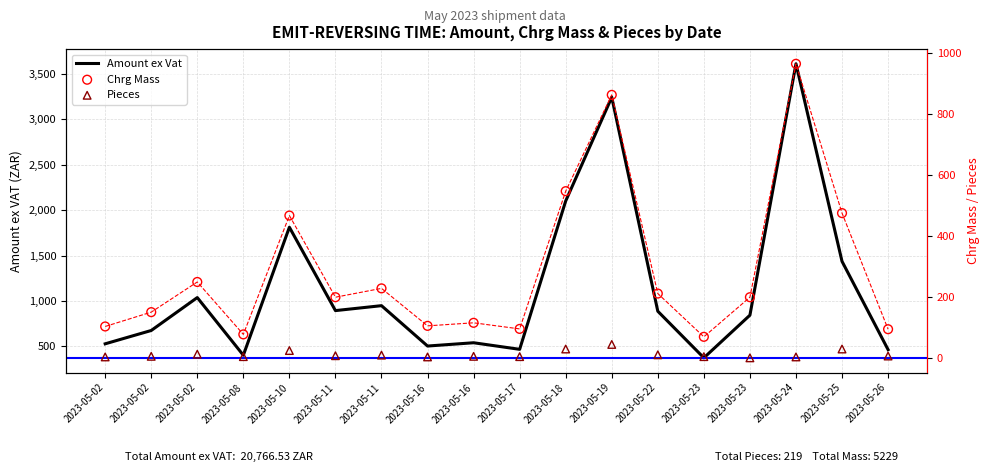

Is the value of Pieces at 2023-05-18 greater than the value of Chrg Mass at 2023-05-23?

No